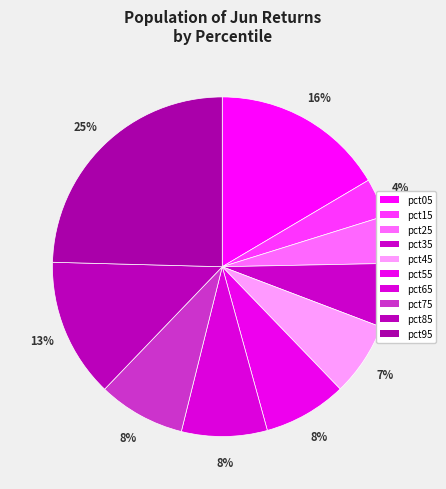

To the nearest percent, what is the difference between the largest and smallest slice percentages?

21%